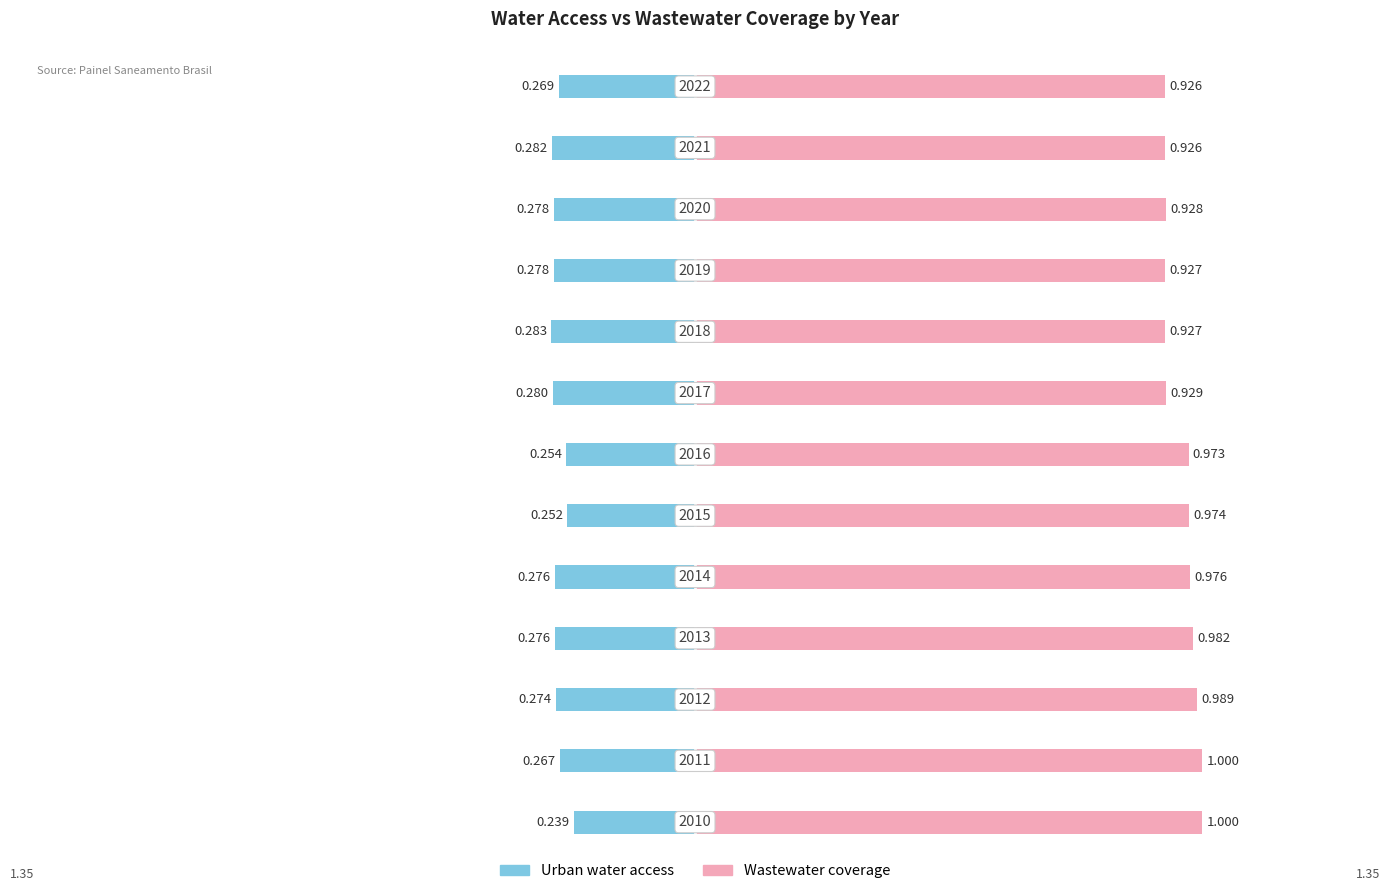

Which series changed the most between 5 and 8?

Wastewater coverage